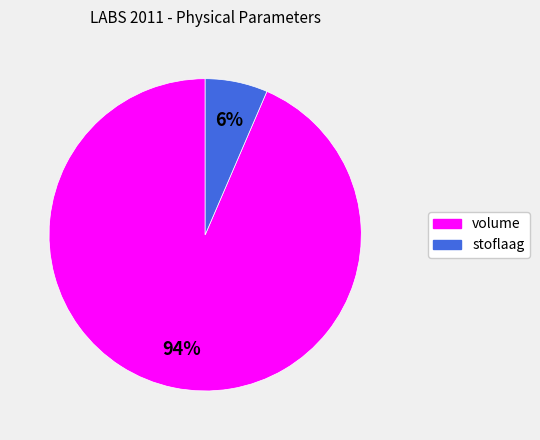

How many segments does this pie chart have?

2